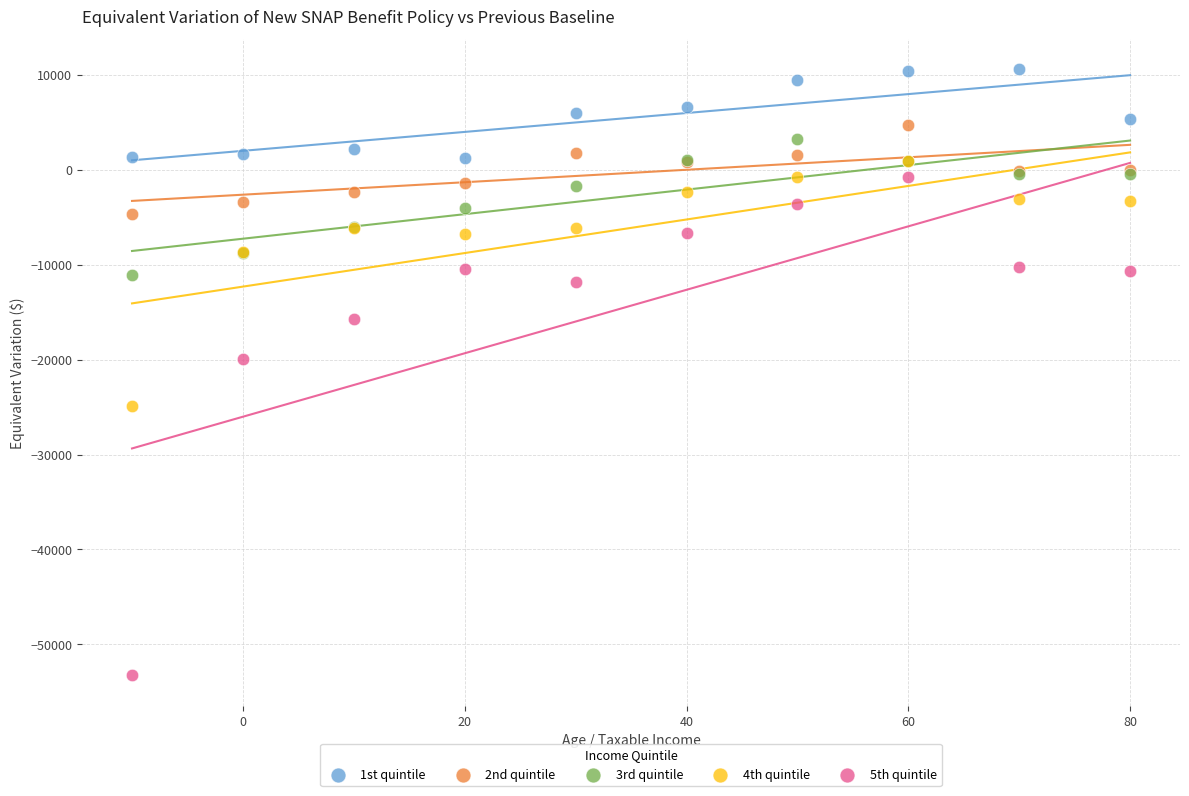

Across all series, what Y value is closest to -21350?

-19930